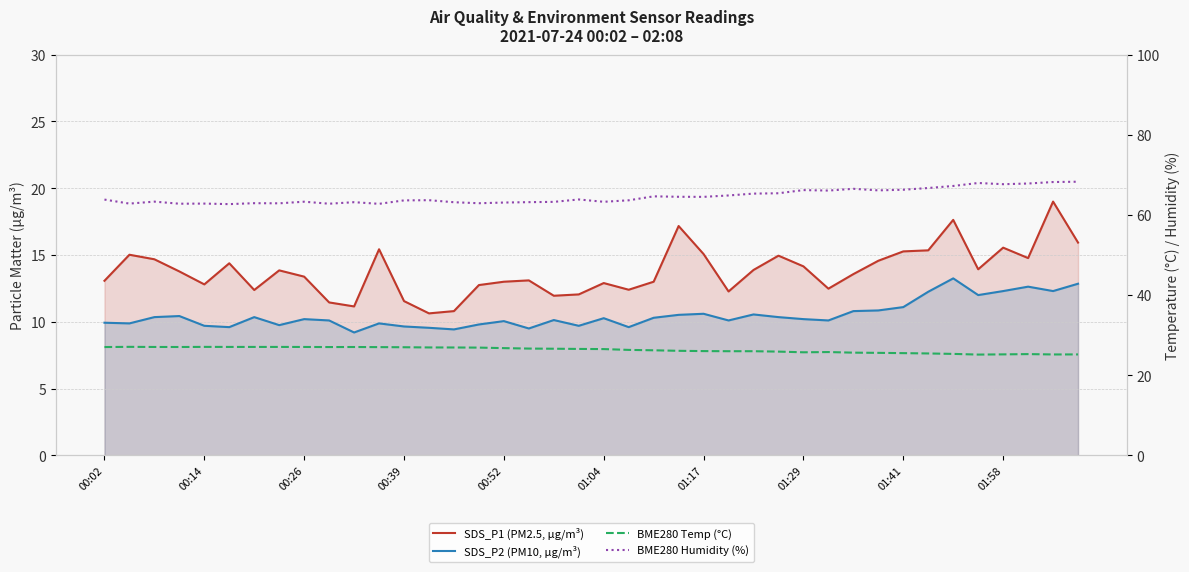

What is the difference between the maximum and minimum values in the SDS_P1 (PM2.5, µg/m³) series?

8.4